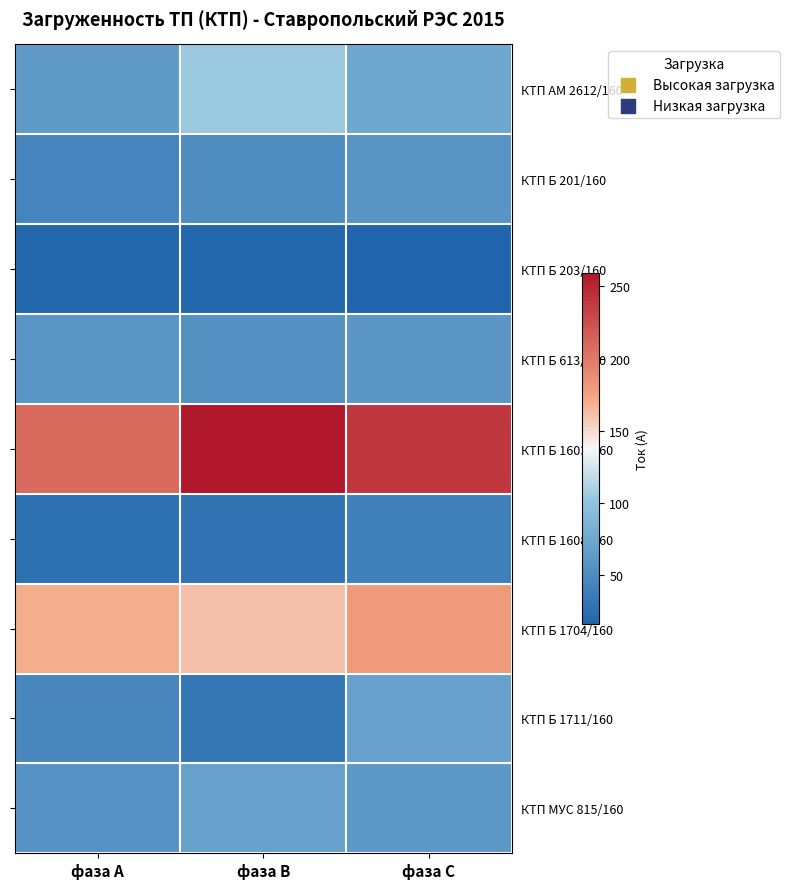

Between фаза А and фаза В, which series saw the biggest shift?

КТП Б 1603/160